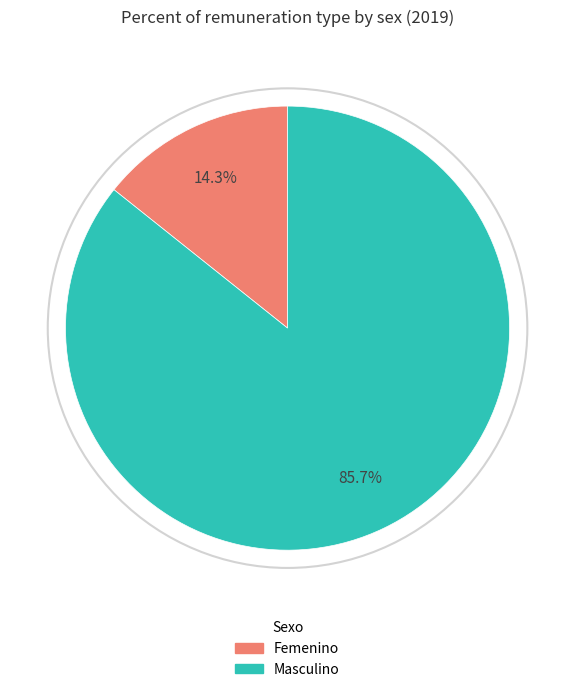

Is Femenino the majority of the pie?

No